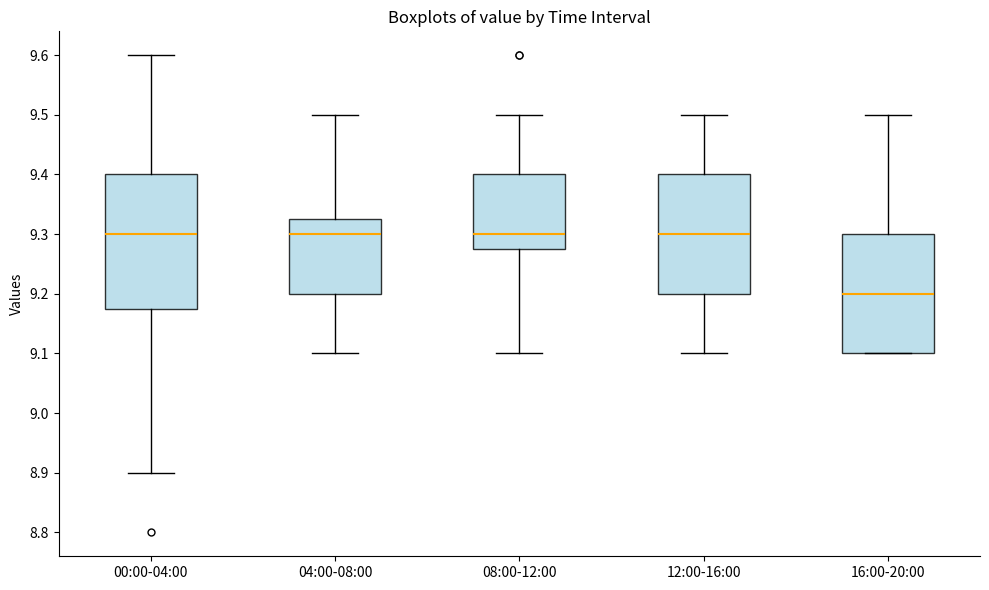

Where does the upper whisker of the box for 16:00-20:00 end on the y-axis? The values are not printed on the chart, so give them approximately, as read against the axis.

9.50